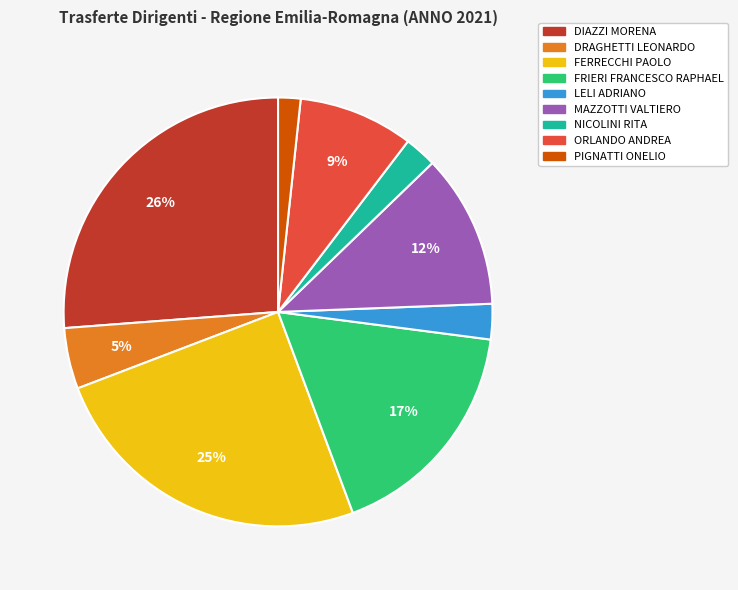

The FRIERI FRANCESCO RAPHAEL slice represents 11% of the pie. True or false?

False